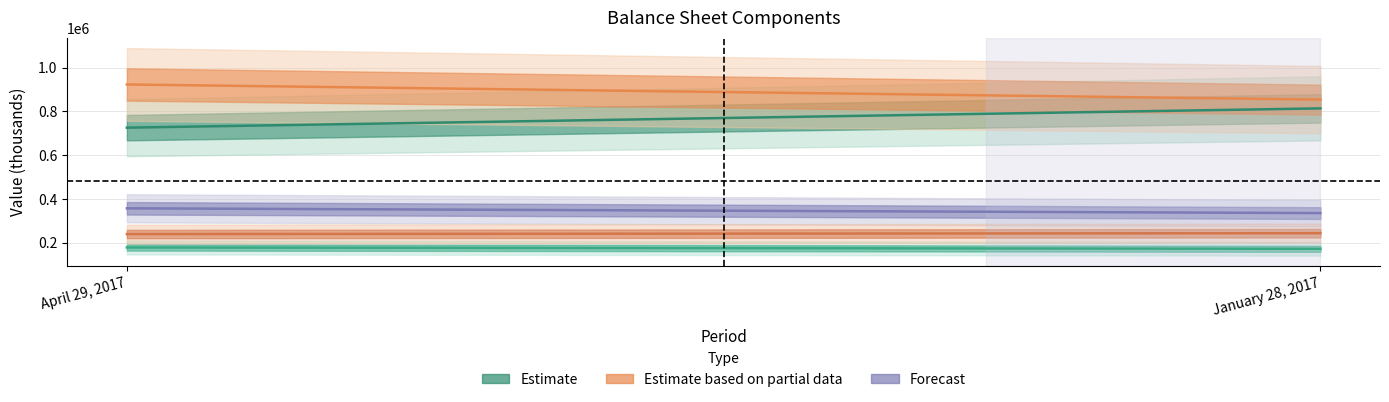

Reading left to right, what are all the values shown in this chart?

Cash and cash equivalents: April 29, 2017=725962	January 28, 2017=814092
Short-term investments: April 29, 2017=923449	January 28, 2017=854268
Accounts receivable, net: April 29, 2017=357147	January 28, 2017=335384
Inventories: April 29, 2017=178145	January 28, 2017=171969
Property and equipment, net: April 29, 2017=239358	January 28, 2017=243397